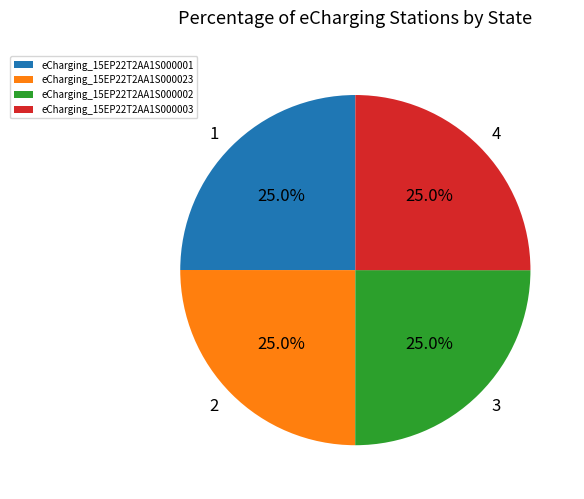

Is there a majority slice in this chart?

No